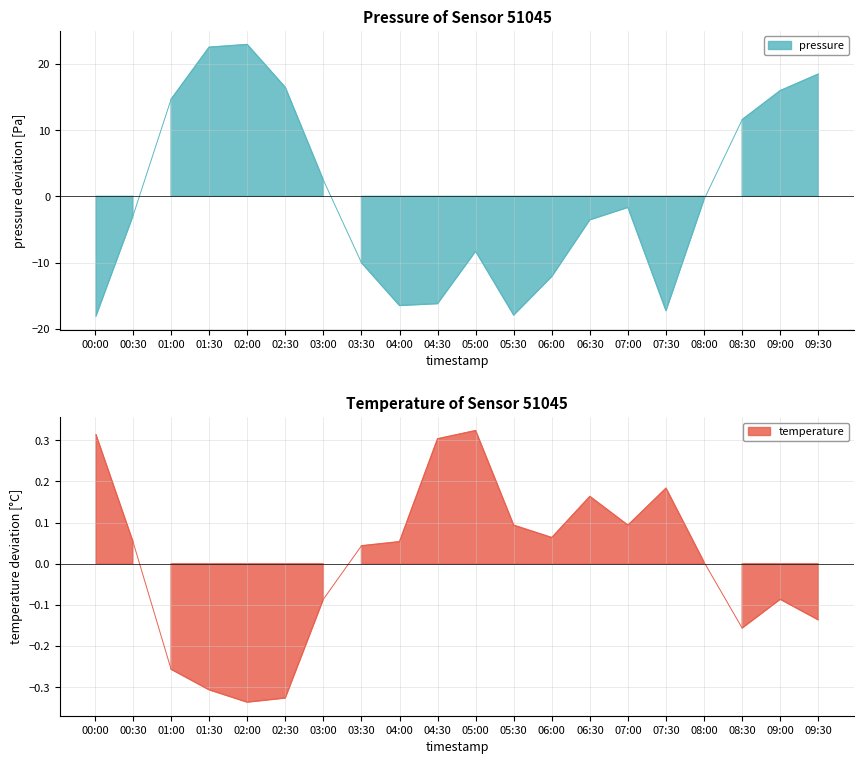

How many intersections are there between temperature and pressure?

3